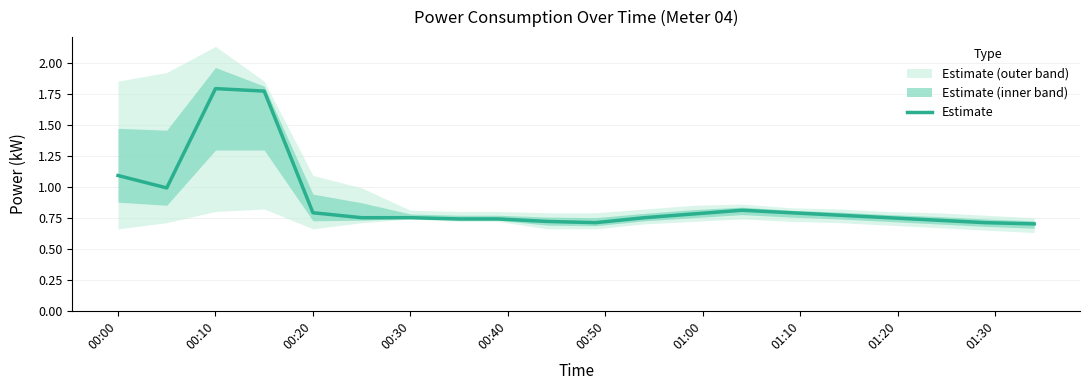

Read the value at 00:00.

1.1